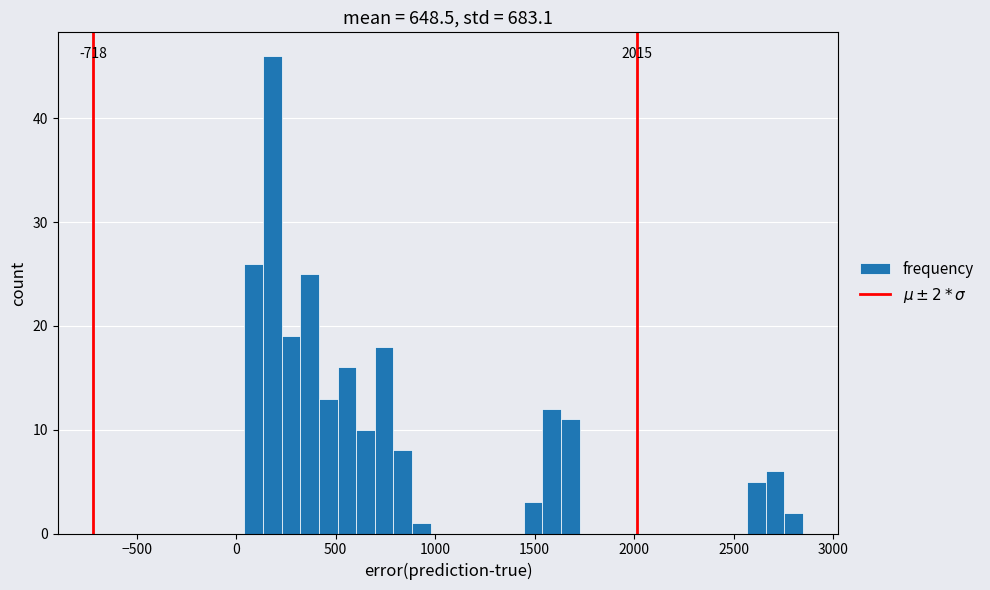

Read against the x-axis, roughly where is the centre of the tallest bar?

200